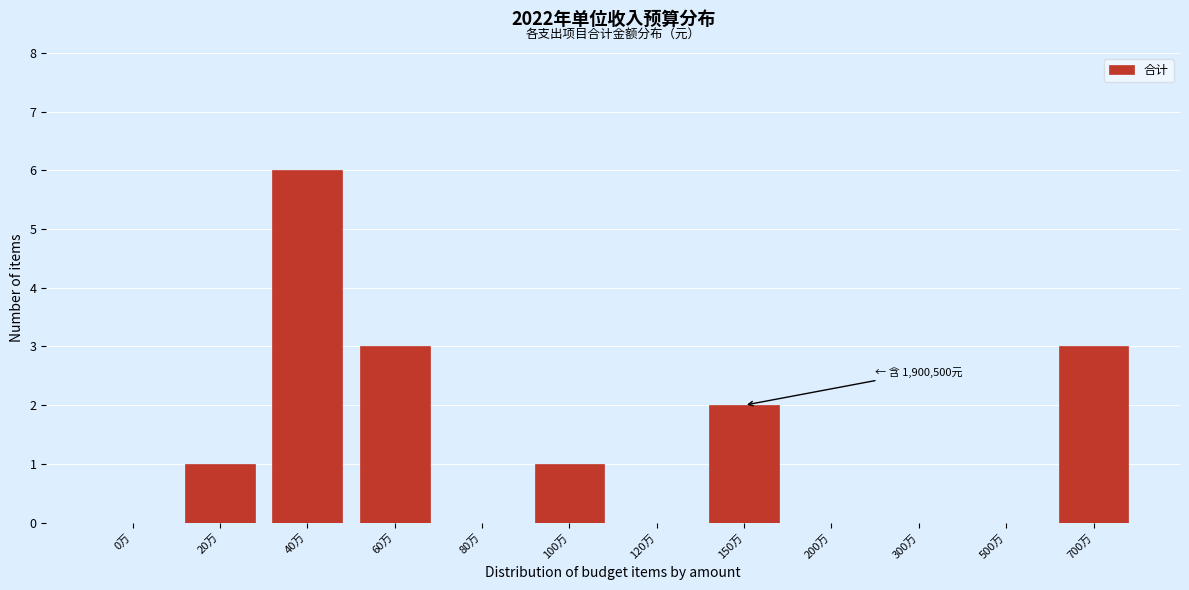

Reading left to right, transcribe all the data shown in this chart.

0万=0	20万=1	40万=6	60万=3	80万=0	100万=1	120万=0	150万=2	200万=0	300万=0	500万=0	700万=3